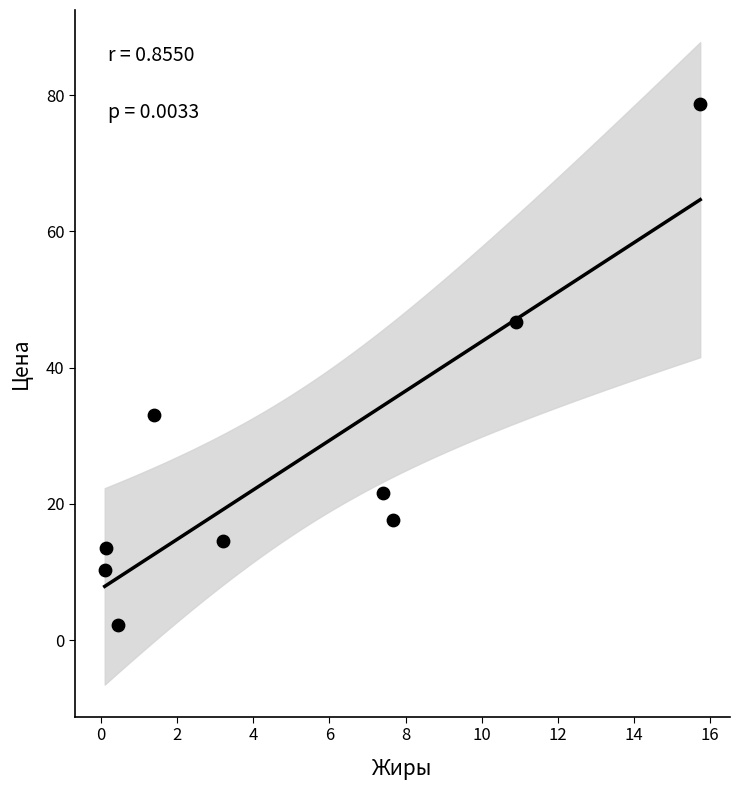

What is the range of Y values (max minus min)?

76.5